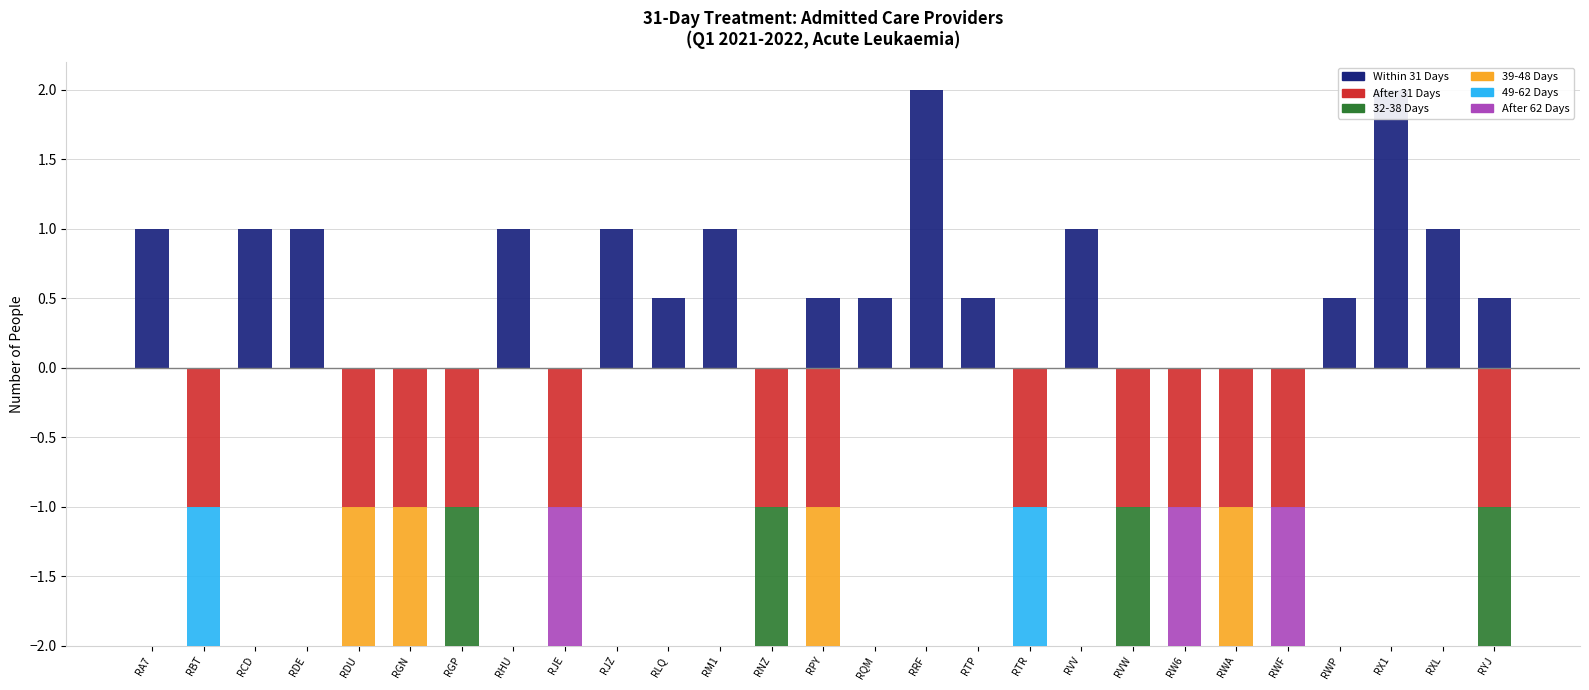

What position from the right is RM1?

16